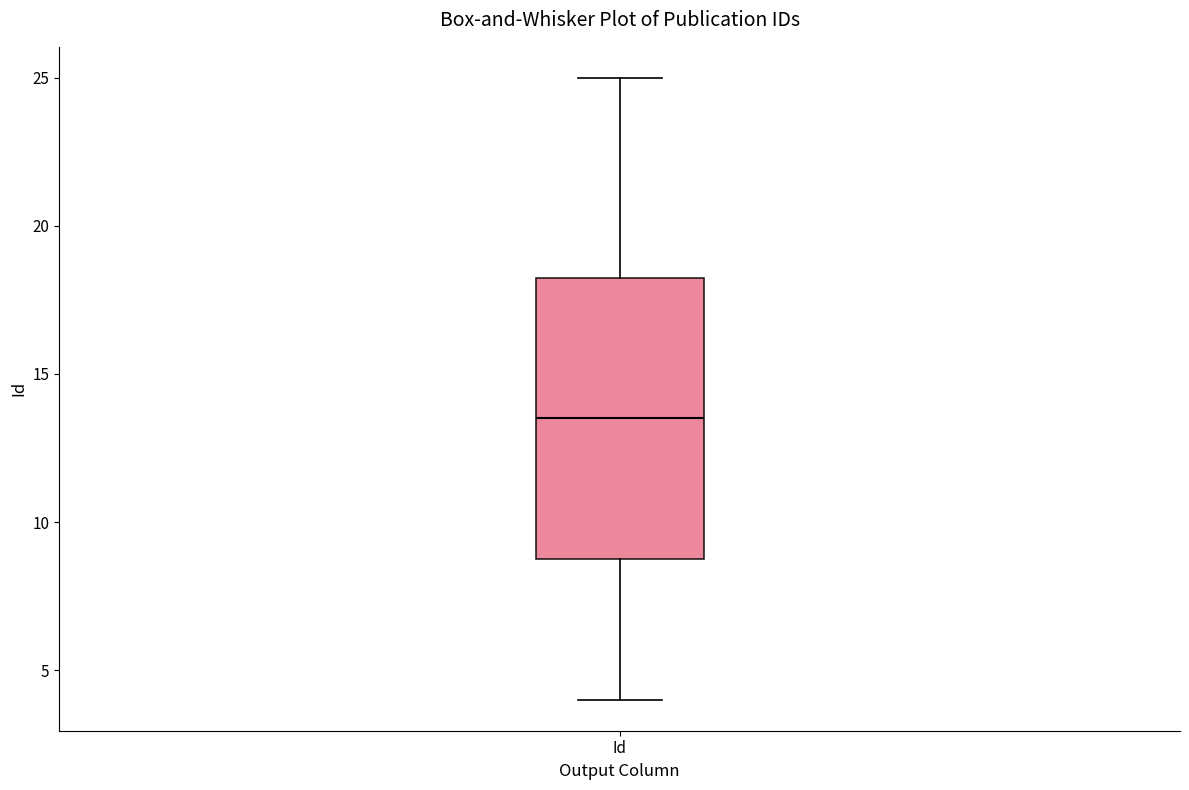

Read this box plot against the y-axis: the position of the median line, the range covered by the box, and the ends of both whiskers. The values are not printed on the chart, so give them approximately, as read against the axis.

median 13.5, box 9.0 to 18.5, whiskers 4.0 to 25.0